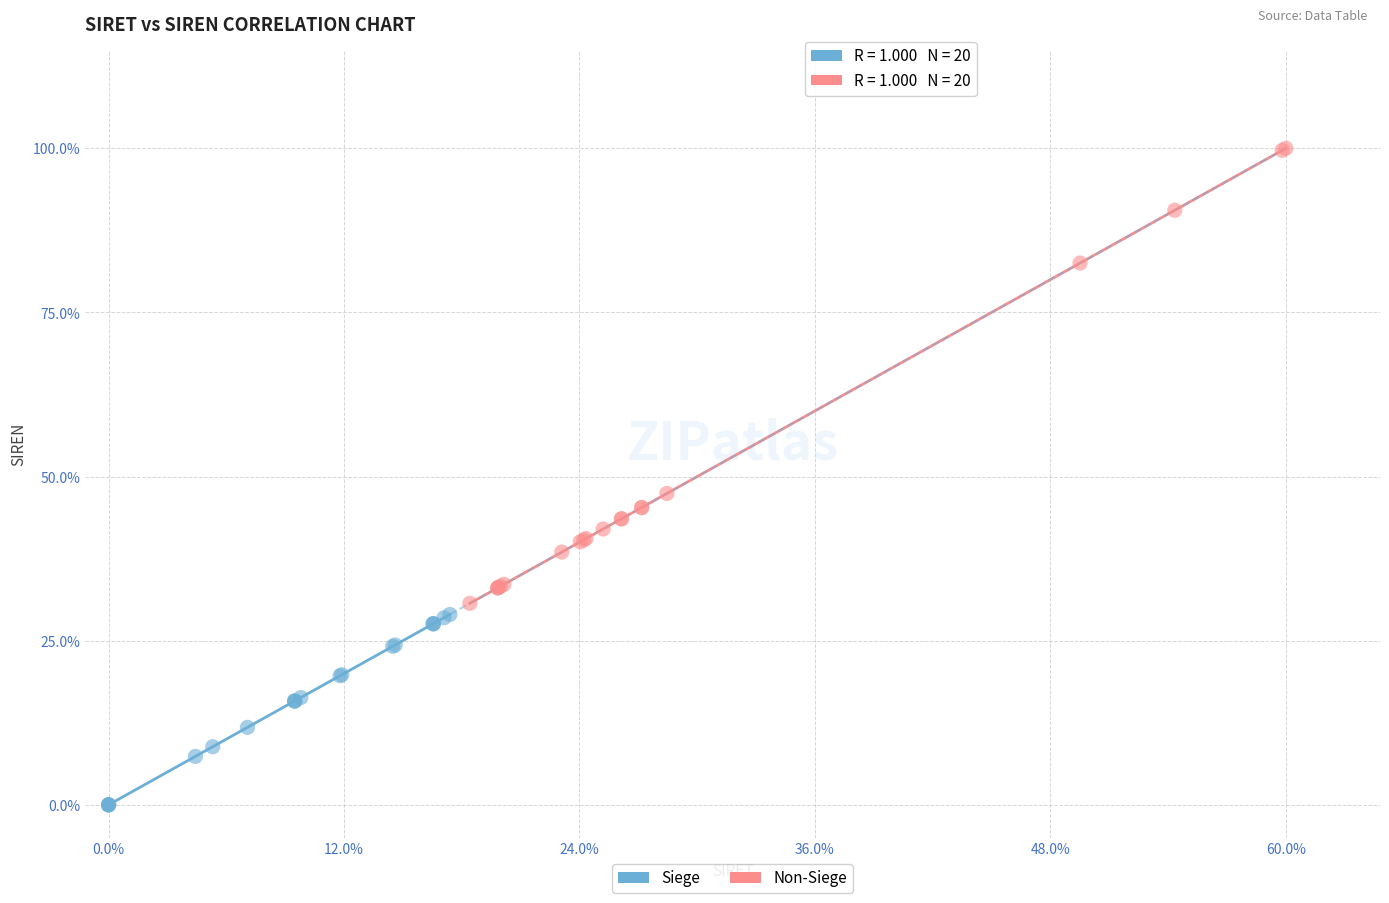

What are all the series names shown in the legend?

Siege, Non-Siege